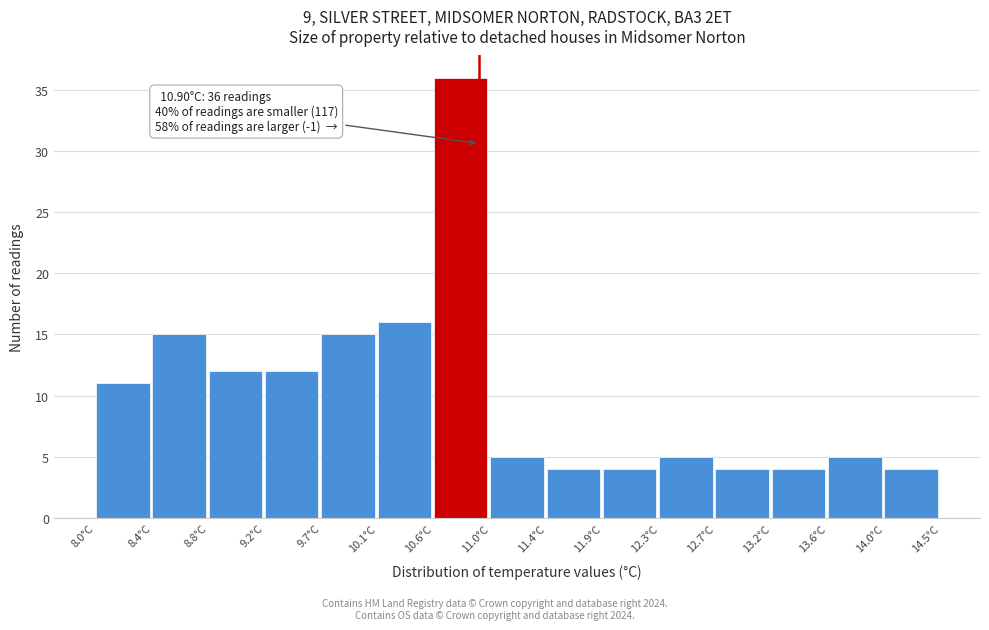

Over which range of the x-axis is the bar tallest?

10.55 to 11.00